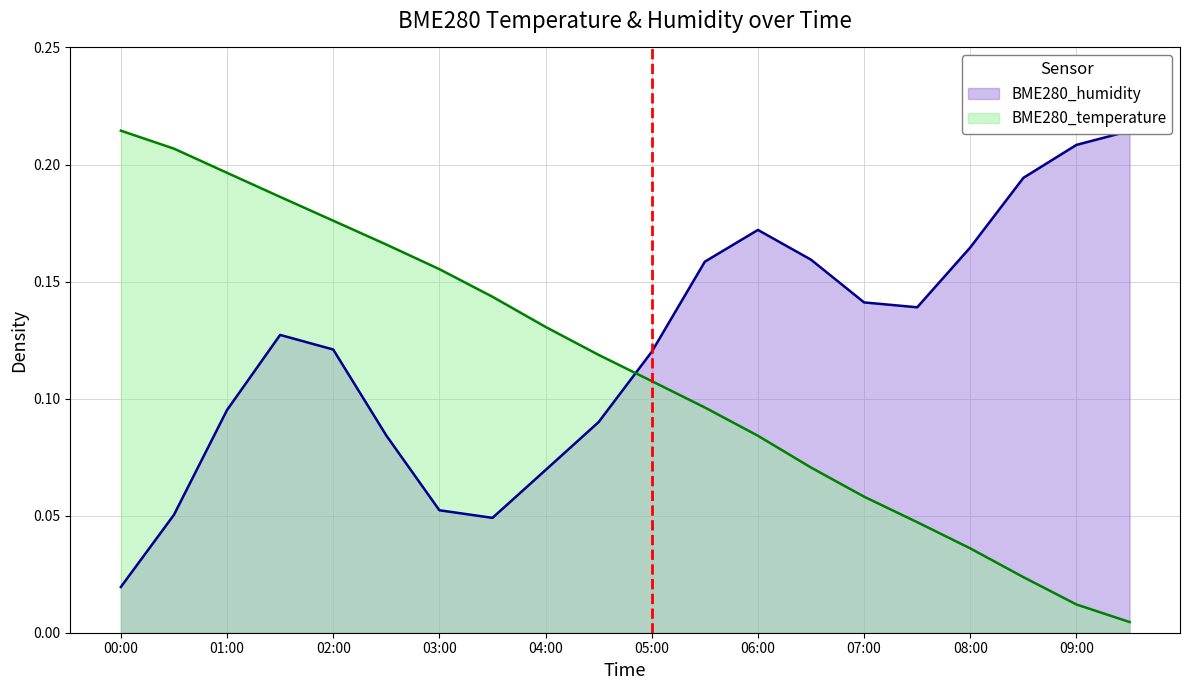

What is the maximum value shown in the chart?

0.2